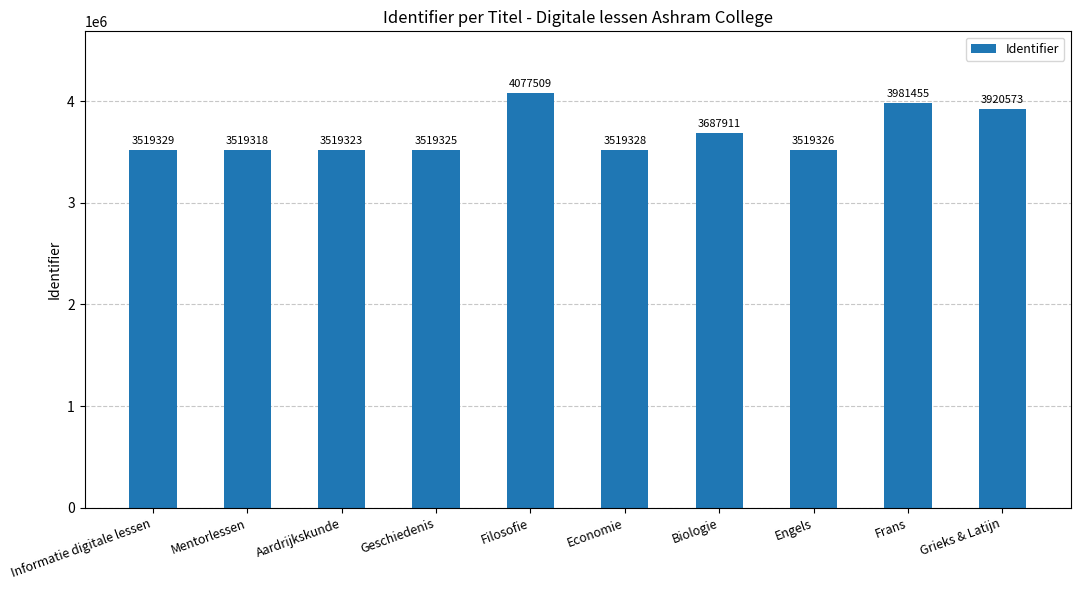

What position from the left is Filosofie?

5